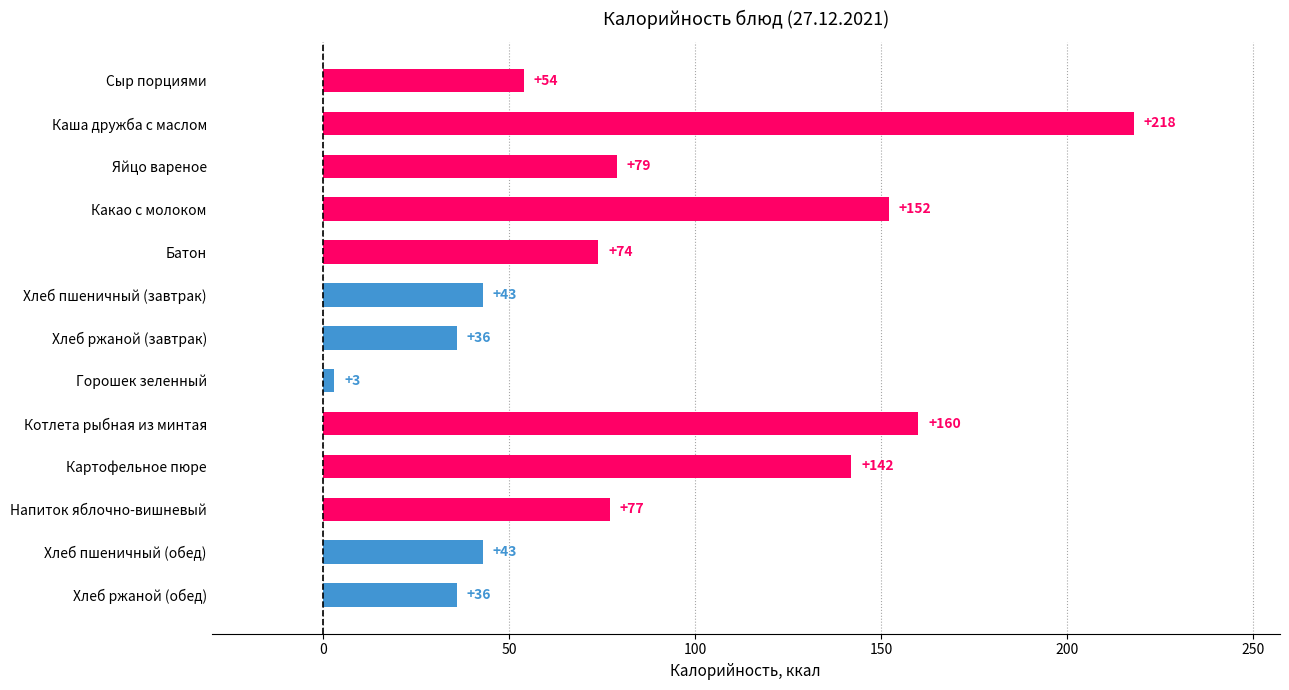

What is the minimum value shown in the chart?

3